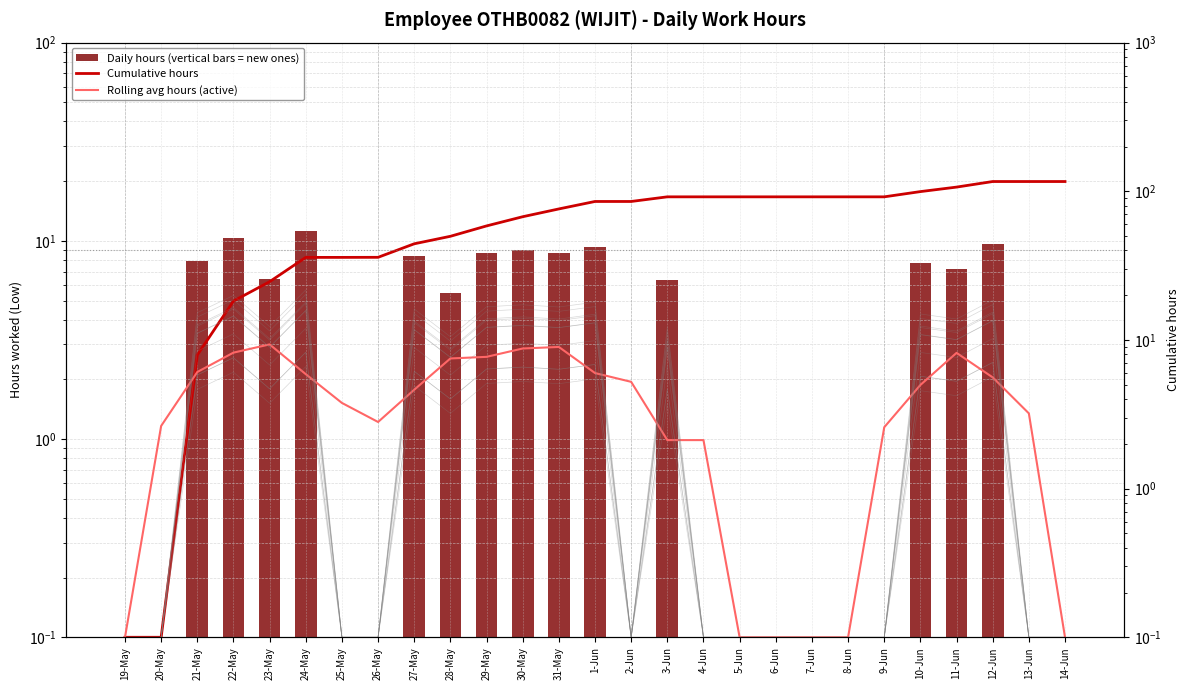

How many data points in Daily hours (vertical bars = new ones) are less than 5?

13